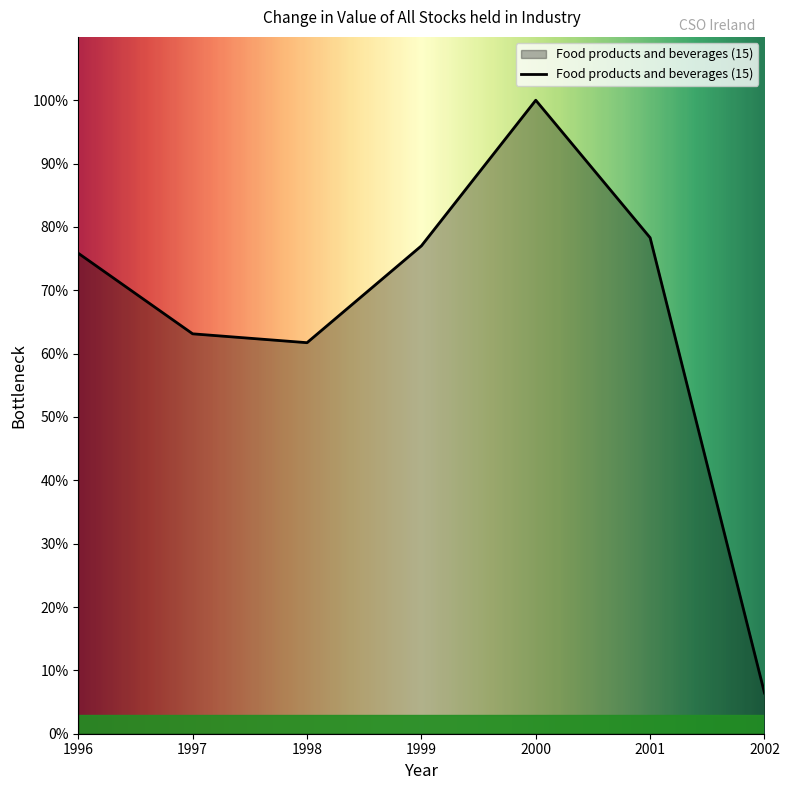

How many lines are shown in the chart?

1